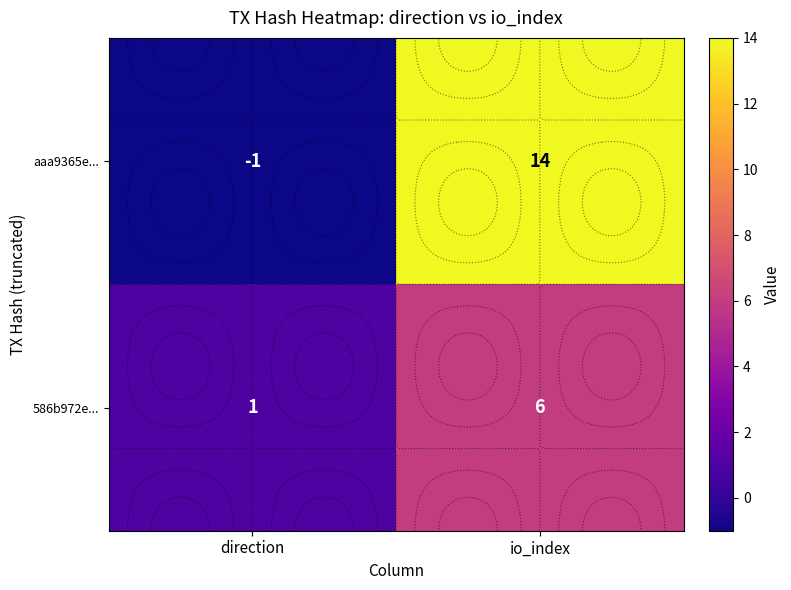

At which label is aaa9365e... closest to 6?

direction